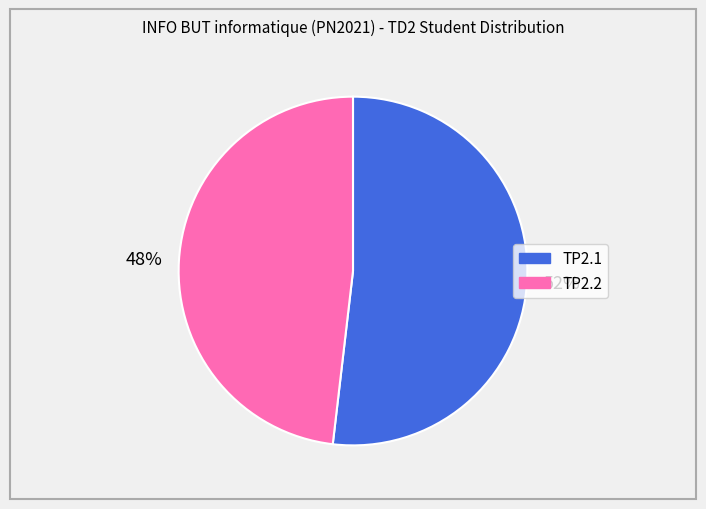

Is it true that TP2.2 is 48% of the pie?

True